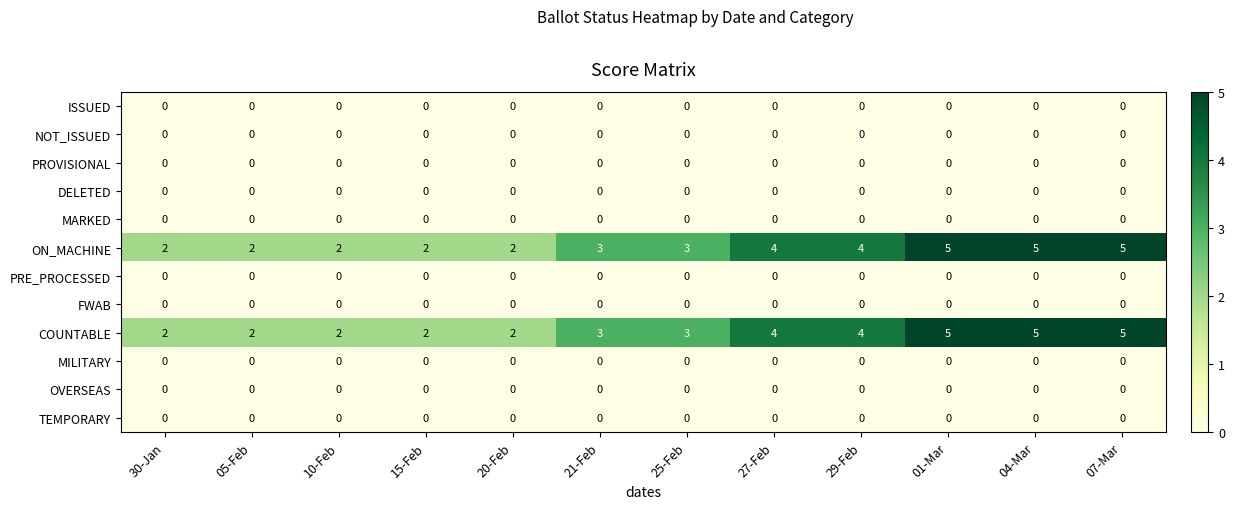

How many series are shown in this chart?

12